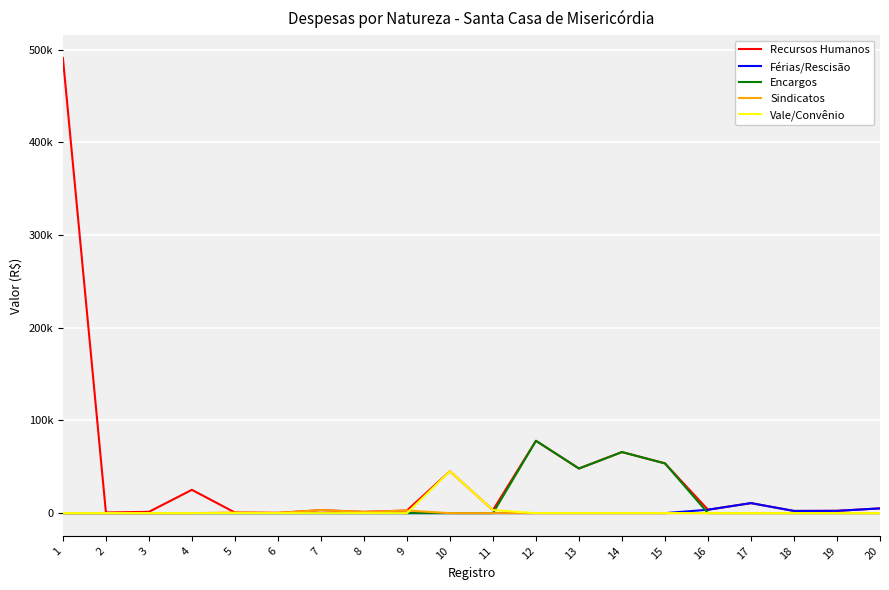

What are all the series names shown in the legend?

Recursos Humanos, Férias/Rescisão, Encargos, Sindicatos, Vale/Convênio